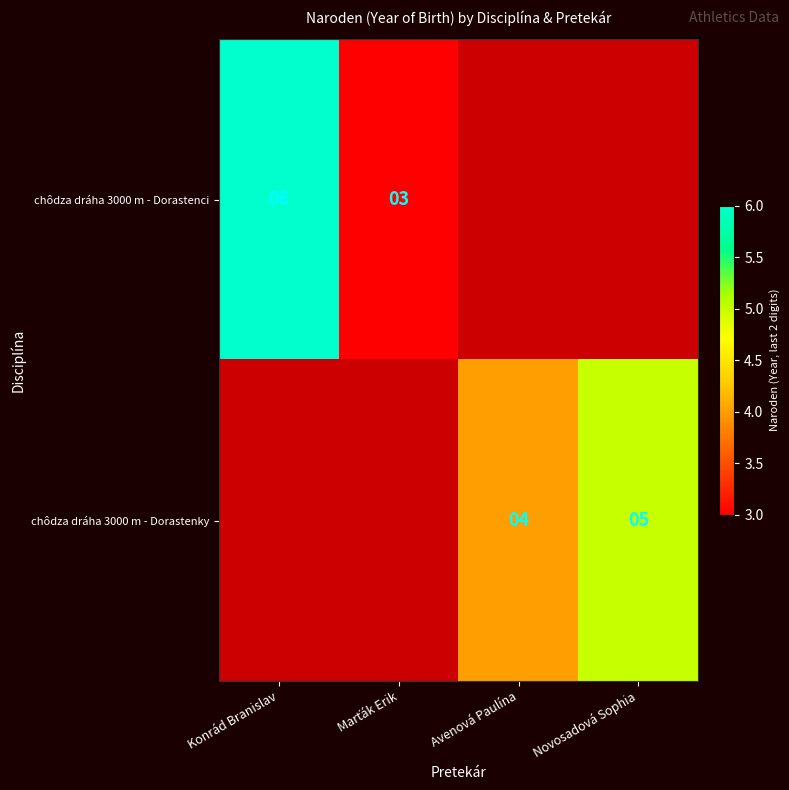

The chôdza dráha 3000 m - Dorastenky series shows 7 at Avenová Paulína. True or false?

False